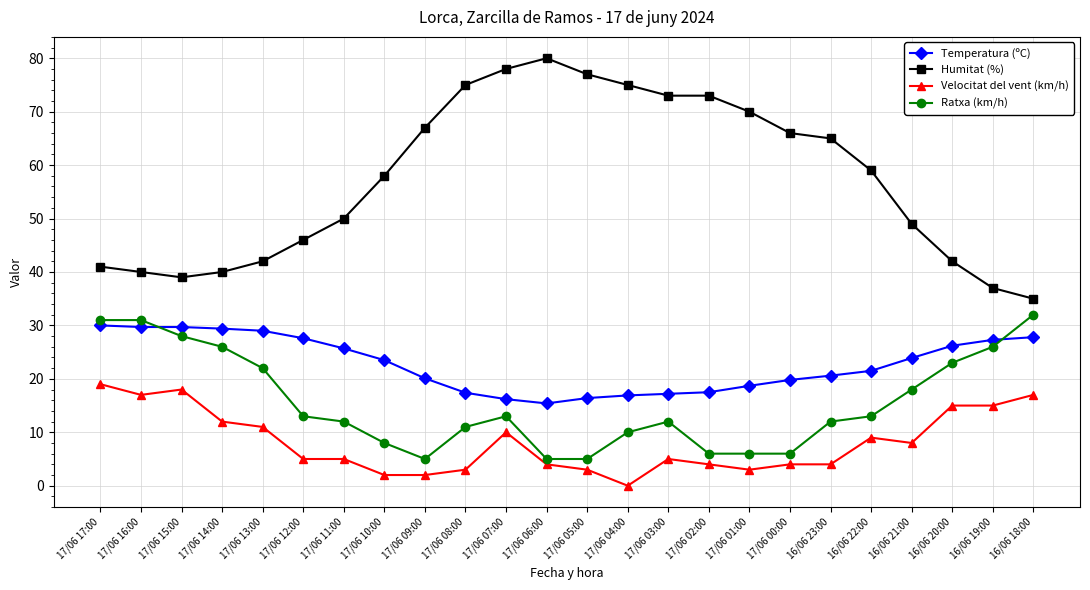

What is the label of the 17th point from the left?

17/06 01:00